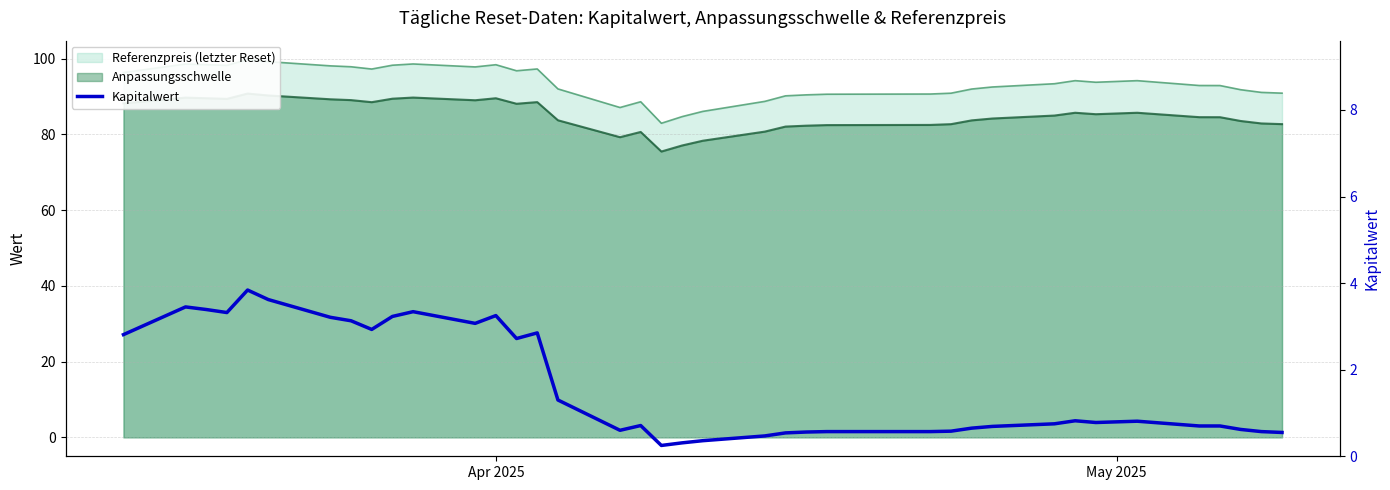

True or false: the data shows 6.1 at 4.

False